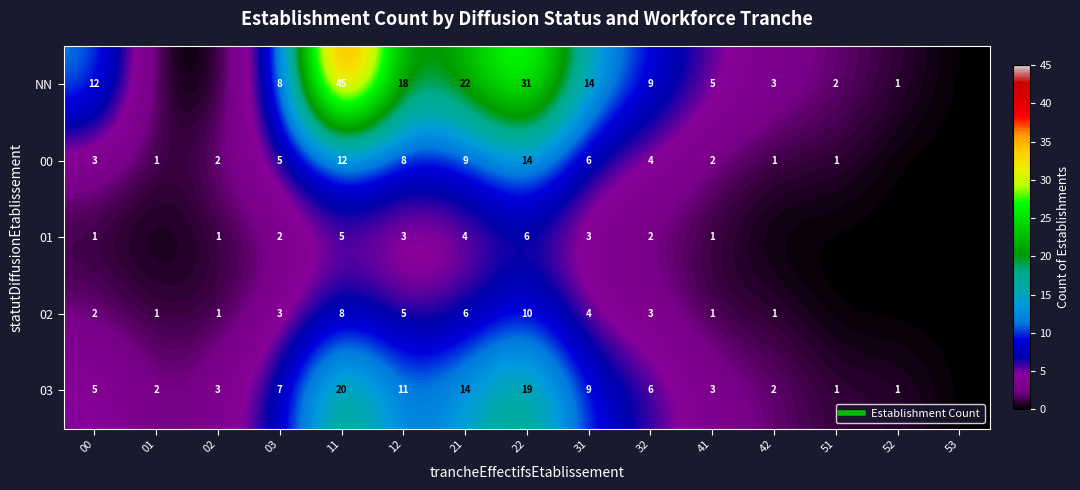

At which label does 03 first exceed 5?

03